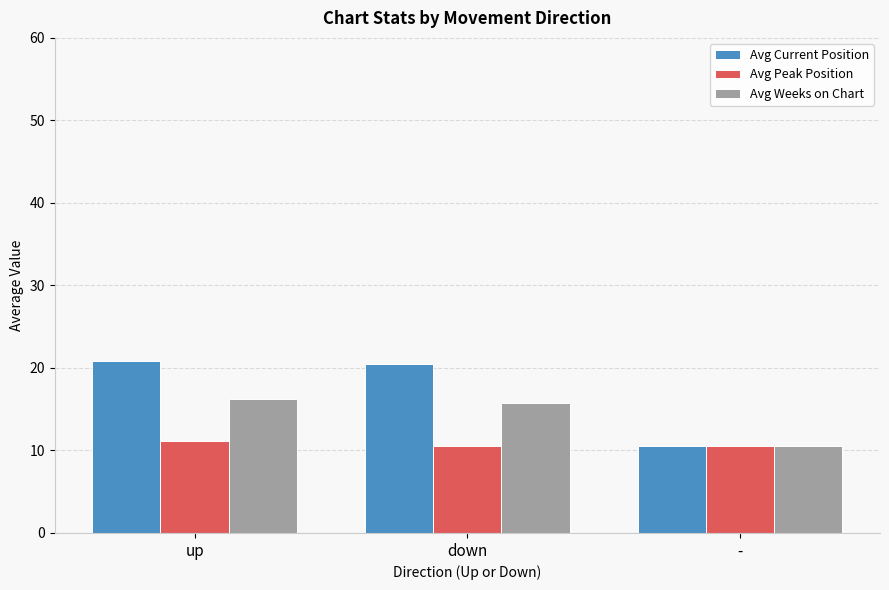

What is the sum of the Avg Current Position values at down and -?

31.0